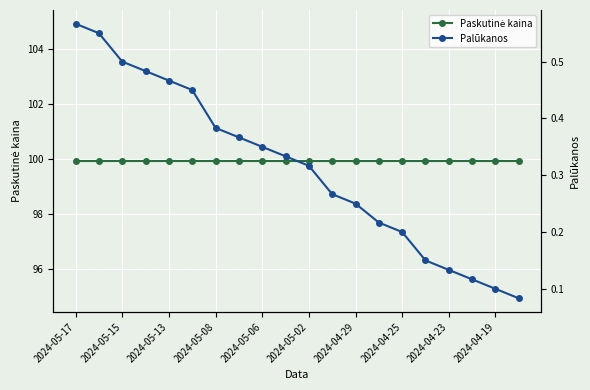

Which category has the highest value across all series?

2024-05-17